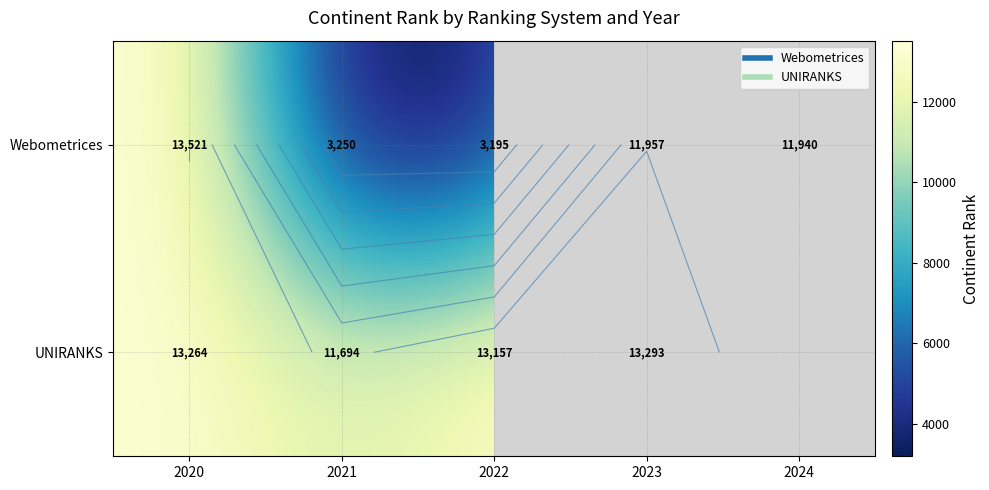

Is it true that Webometrices equals 19816.7 at 2024?

False